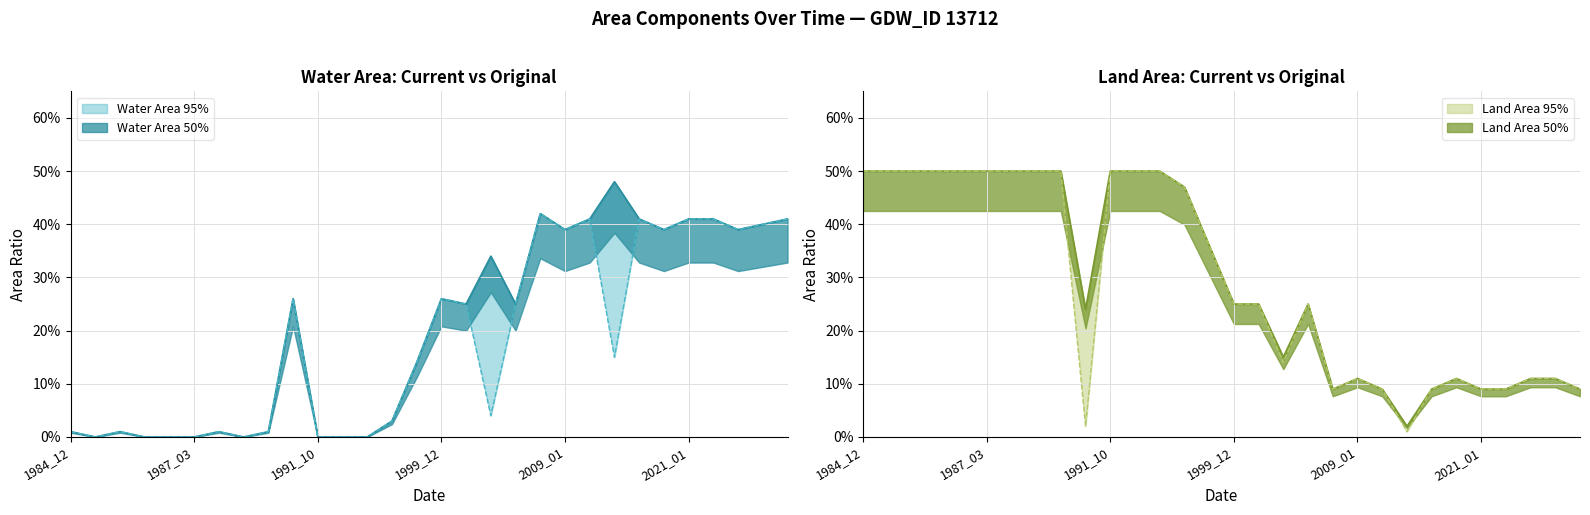

Where is origWaterArea nearest to the value 0?

1985_01